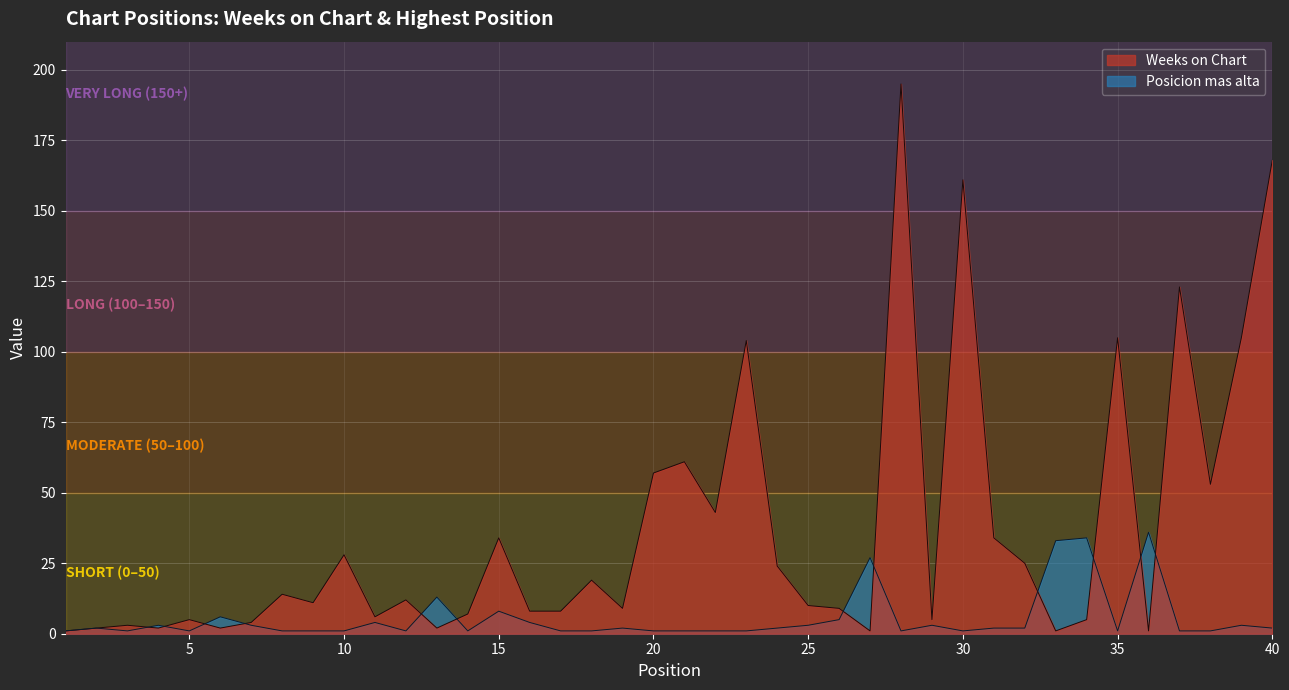

Between 7 and 24, which series saw the biggest shift?

Weeks on Chart